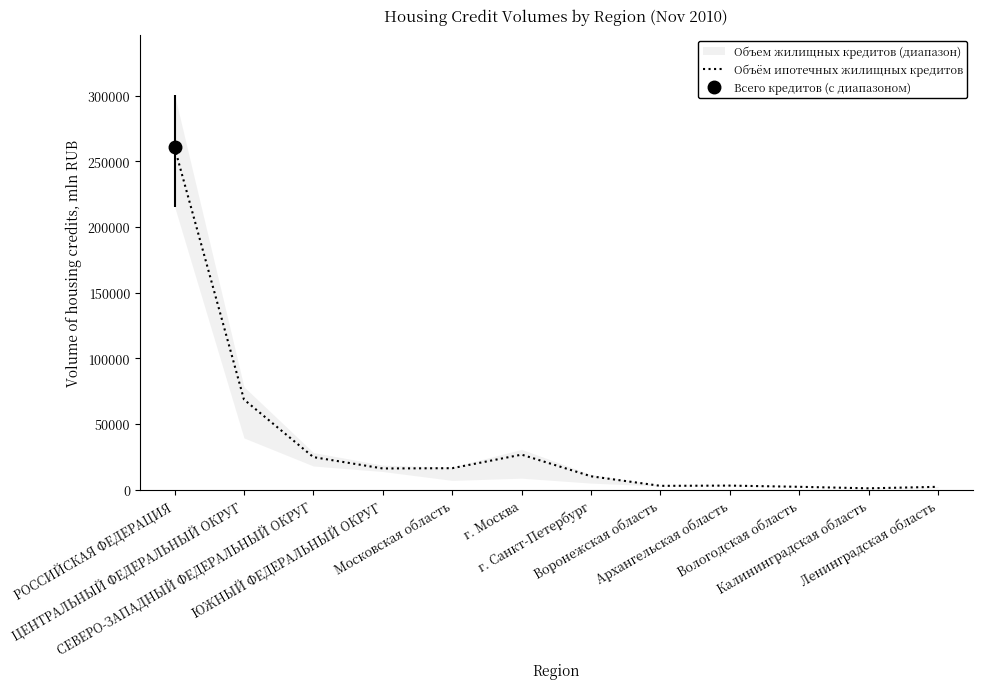

True or false: the data shows 91497 at ЦЕНТРАЛЬНЫЙ ФЕДЕРАЛЬНЫЙ ОКРУГ.

False